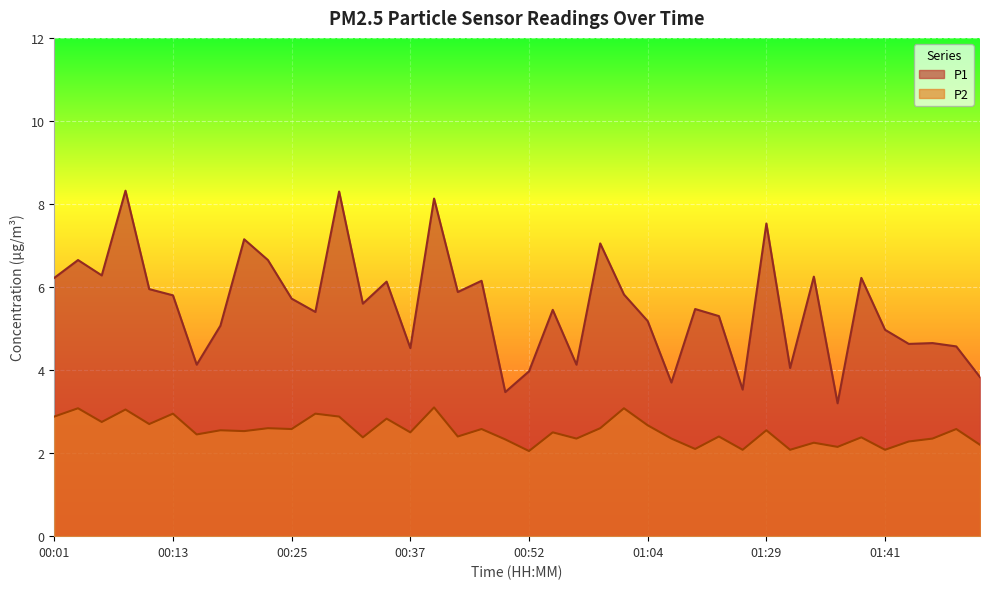

Reading left to right, what are all the values shown in this chart?

P1: 6.2	6.7	6.3	8.3	6.0	5.8	4.1	5.1	7.2	6.7	5.7	5.4	8.3	5.6	6.1	4.5	8.1	5.9	6.2	3.5	4.0	5.5	4.1	7.0	5.8	5.2	3.7	5.5	5.3	3.5	7.5	4.0	6.2	3.2	6.2	5.0	4.6	4.7	4.6	3.8
P2: 2.9	3.1	2.8	3.0	2.7	3.0	2.5	2.5	2.5	2.6	2.6	3.0	2.9	2.4	2.8	2.5	3.1	2.4	2.6	2.3	2.0	2.5	2.4	2.6	3.1	2.7	2.4	2.1	2.4	2.1	2.5	2.1	2.2	2.1	2.4	2.1	2.3	2.4	2.6	2.2